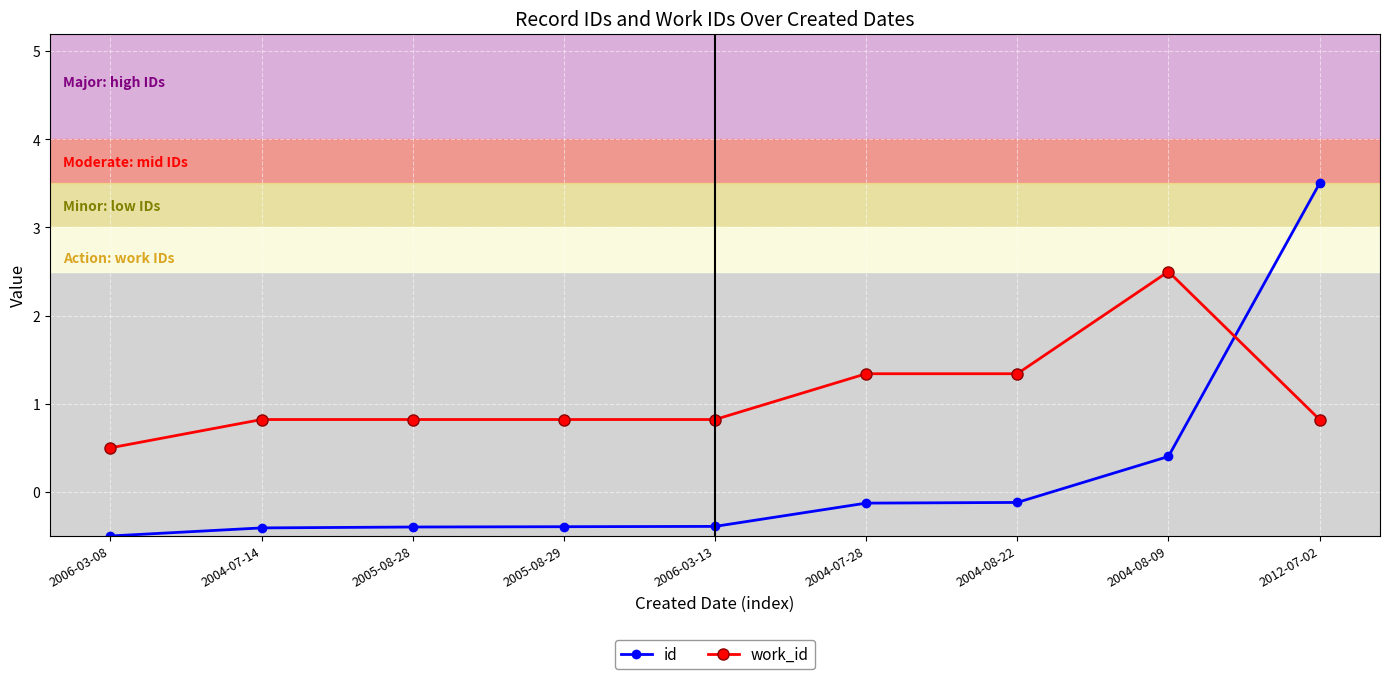

At which category is the sum across all series the highest?

2012-07-02